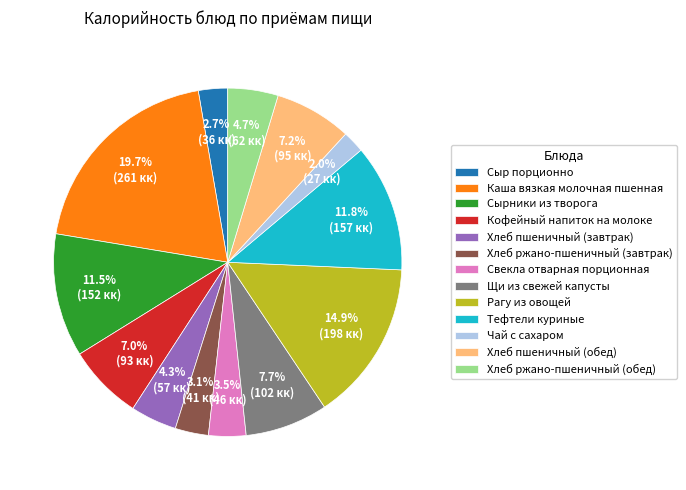

What is the largest slice in the pie chart?

Каша вязкая молочная пшенная